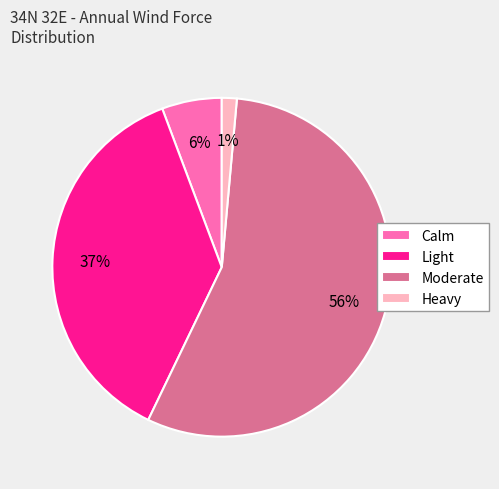

Combined, do Calm and Heavy account for over 50%?

No